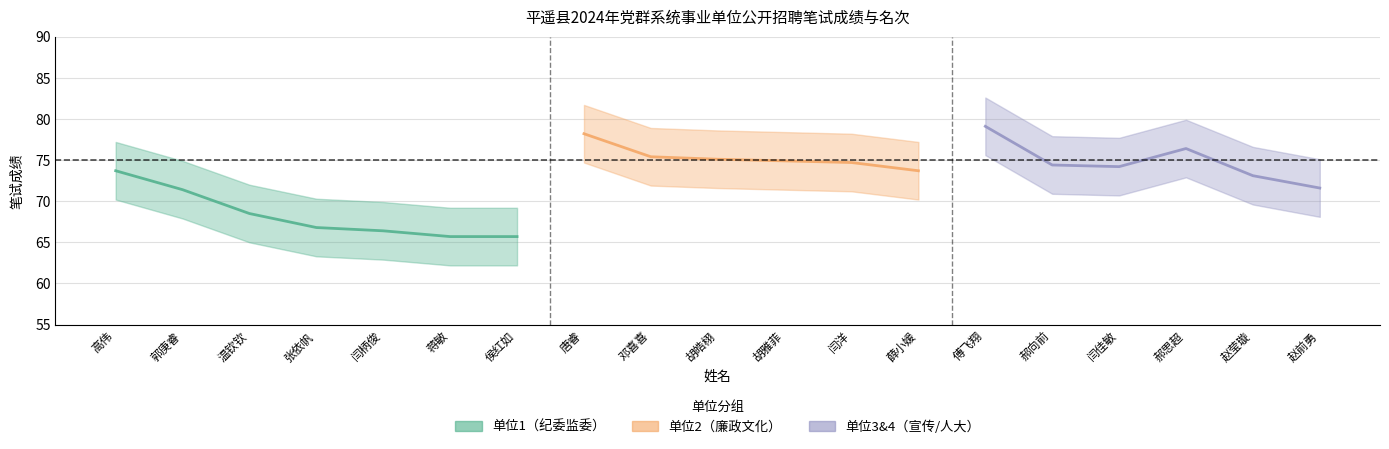

The value of 笔试成绩 at 温钦钦 is 104.8. True or false?

False